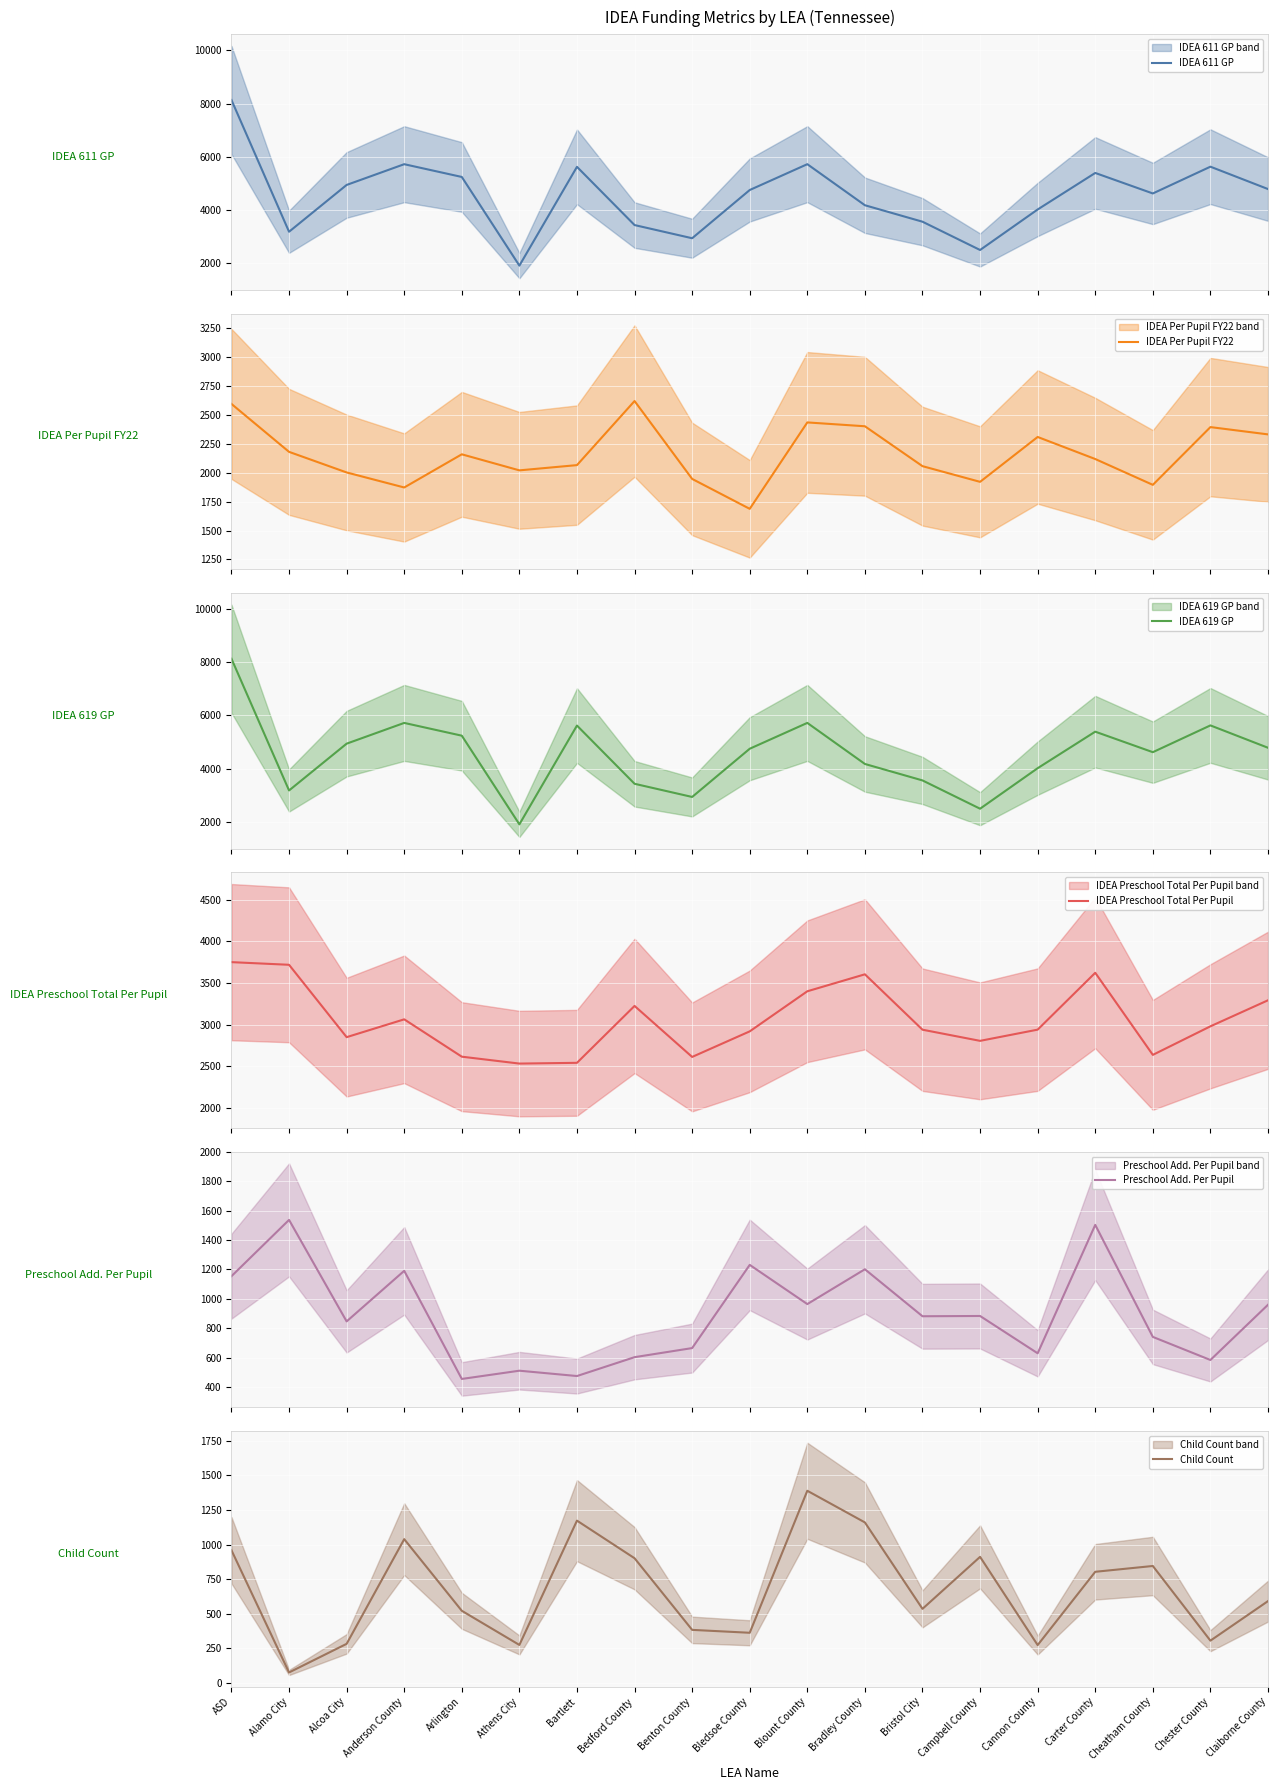

Read the Preschool Add. Per Pupil value at Carter County.

1503.2